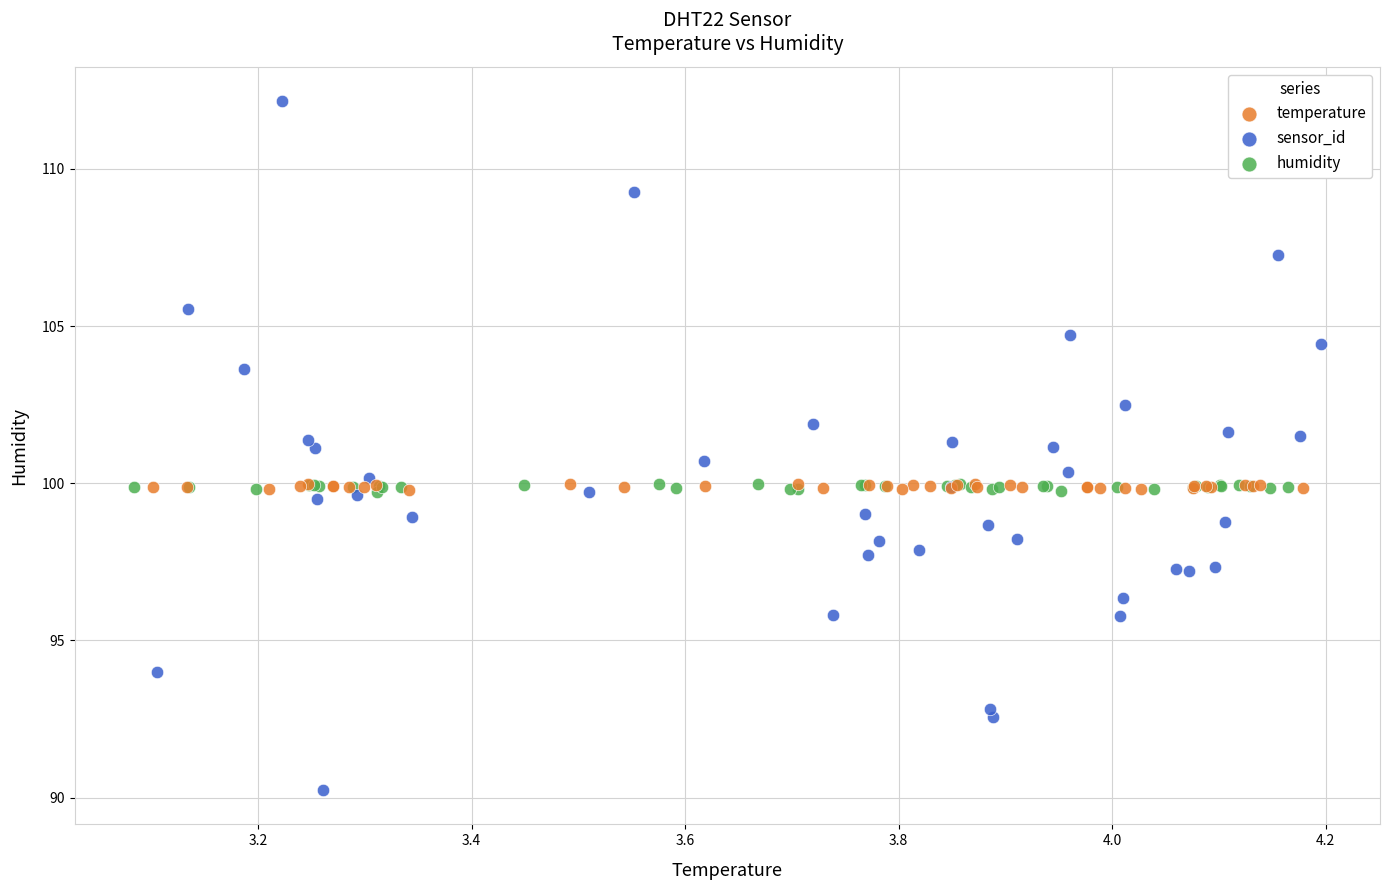

What are all the series names shown in the legend?

temperature, sensor_id, humidity